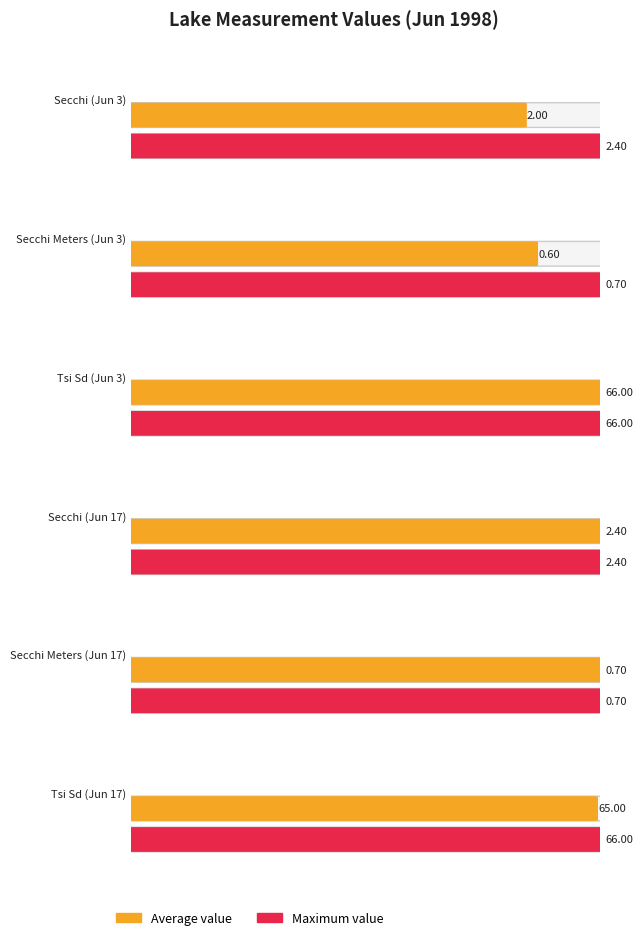

What is the average value of the Secchi Meters series?

0.6